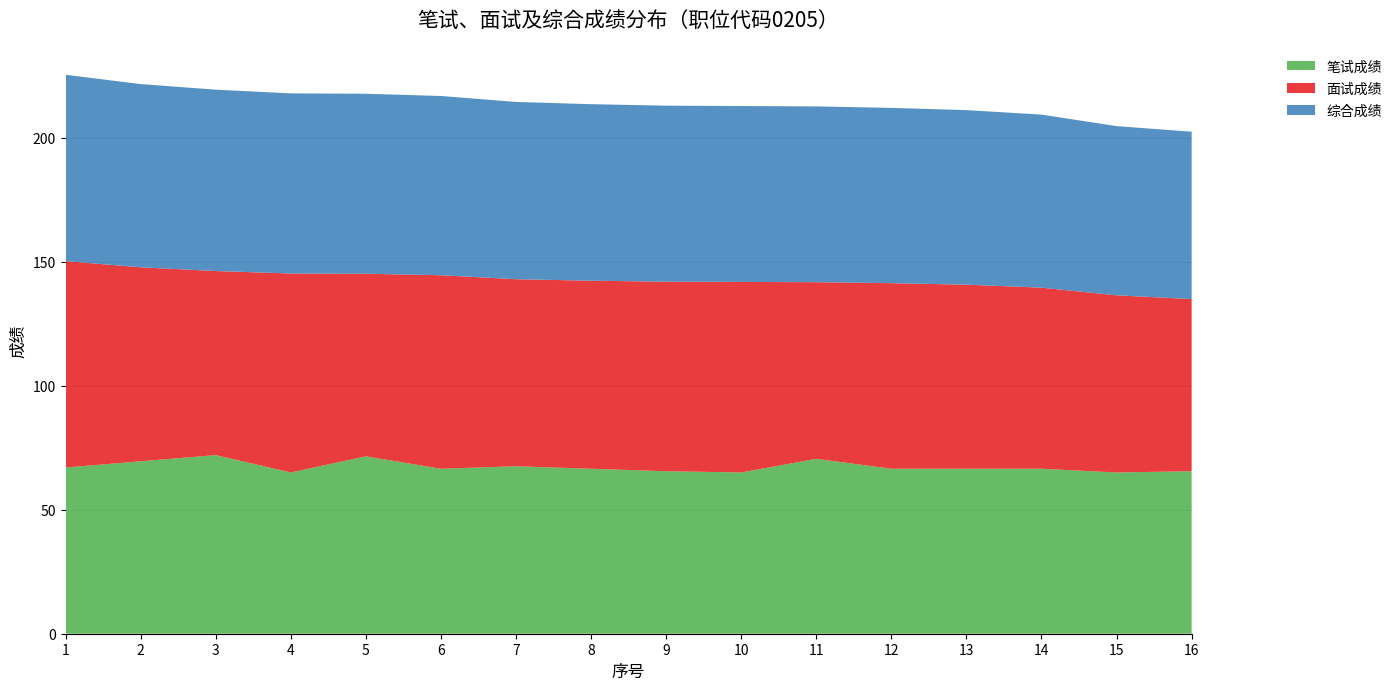

Reading left to right, what are all the values shown in this chart?

笔试成绩: 1=67.0	2=69.5	3=72.0	4=65.0	5=71.5	6=66.5	7=67.5	8=66.5	9=65.5	10=65.0	11=70.5	12=66.5	13=66.5	14=66.5	15=65.0	16=65.5
面试成绩: 1=83.2	2=78.2	3=74.2	4=80.2	5=73.6	6=78.0	7=75.4	8=75.8	9=76.4	10=76.8	11=71.2	12=74.8	13=74.2	14=73.0	15=71.4	16=69.4
综合成绩: 1=75.1	2=73.8	3=73.1	4=72.6	5=72.5	6=72.2	7=71.5	8=71.2	9=71.0	10=70.9	11=70.8	12=70.7	13=70.3	14=69.8	15=68.2	16=67.5